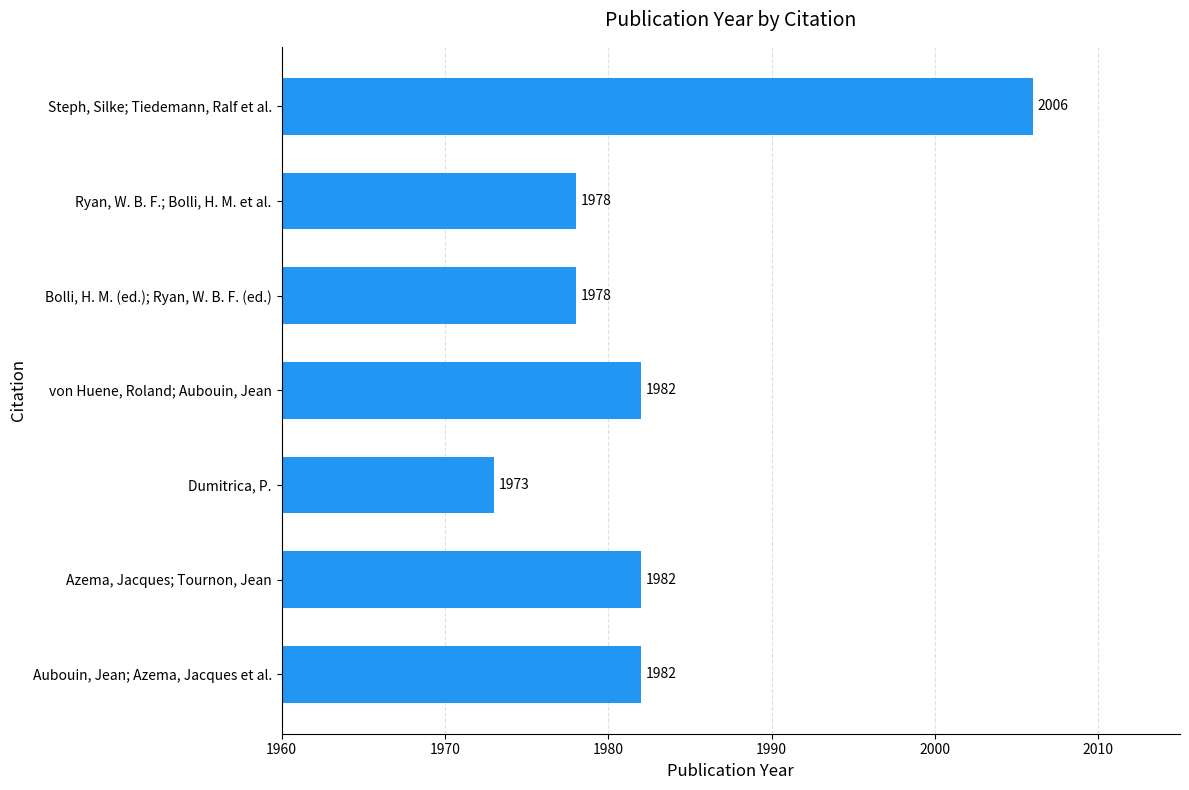

True or false: the data shows 1978 at Bolli, H. M. (ed.); Ryan, W. B. F. (ed.).

True